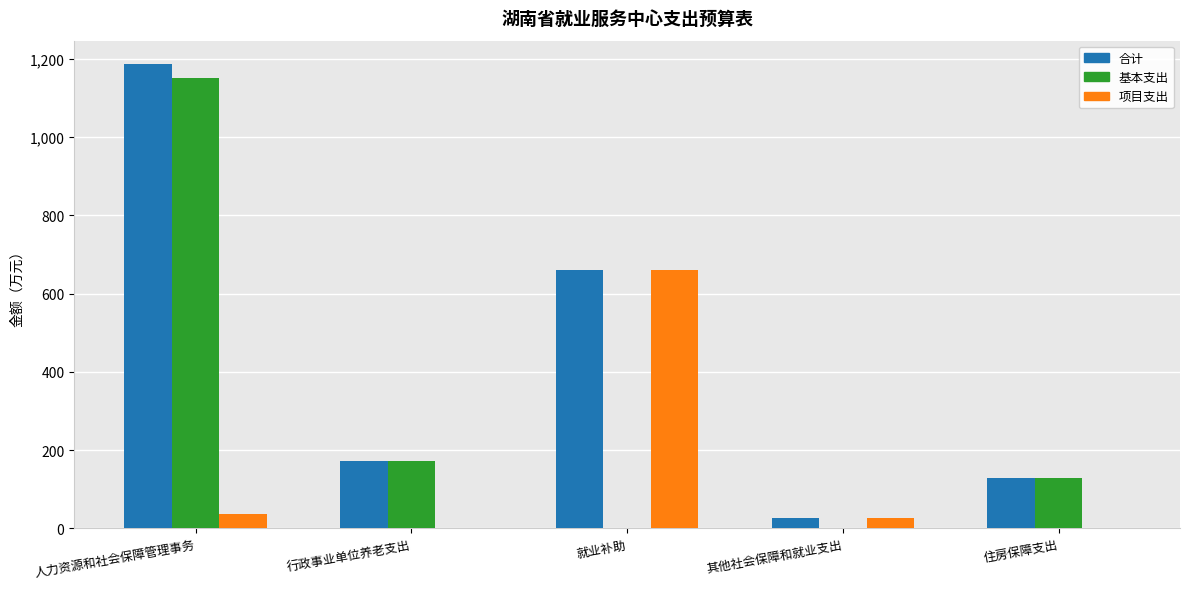

What is the sum of all 合计 values?

2173.4